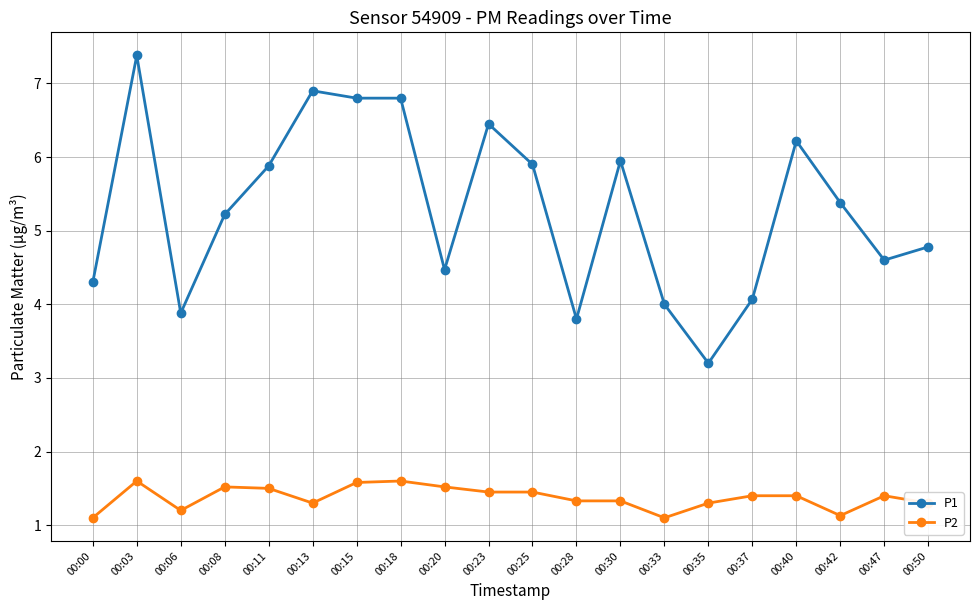

Count the P2 values in the range 1 to 2.

20